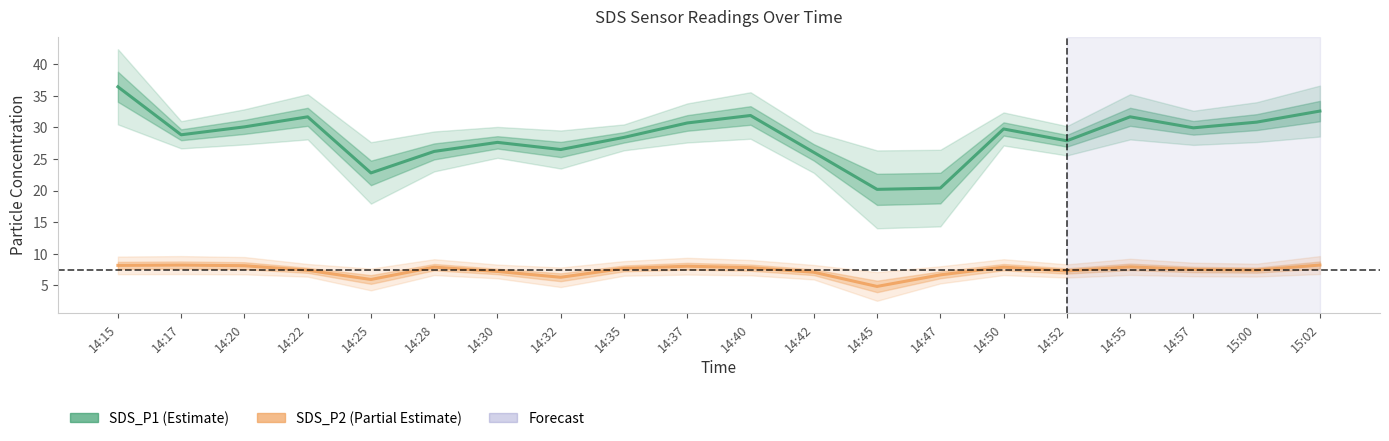

What is the total value across all series at 14:15?

44.6